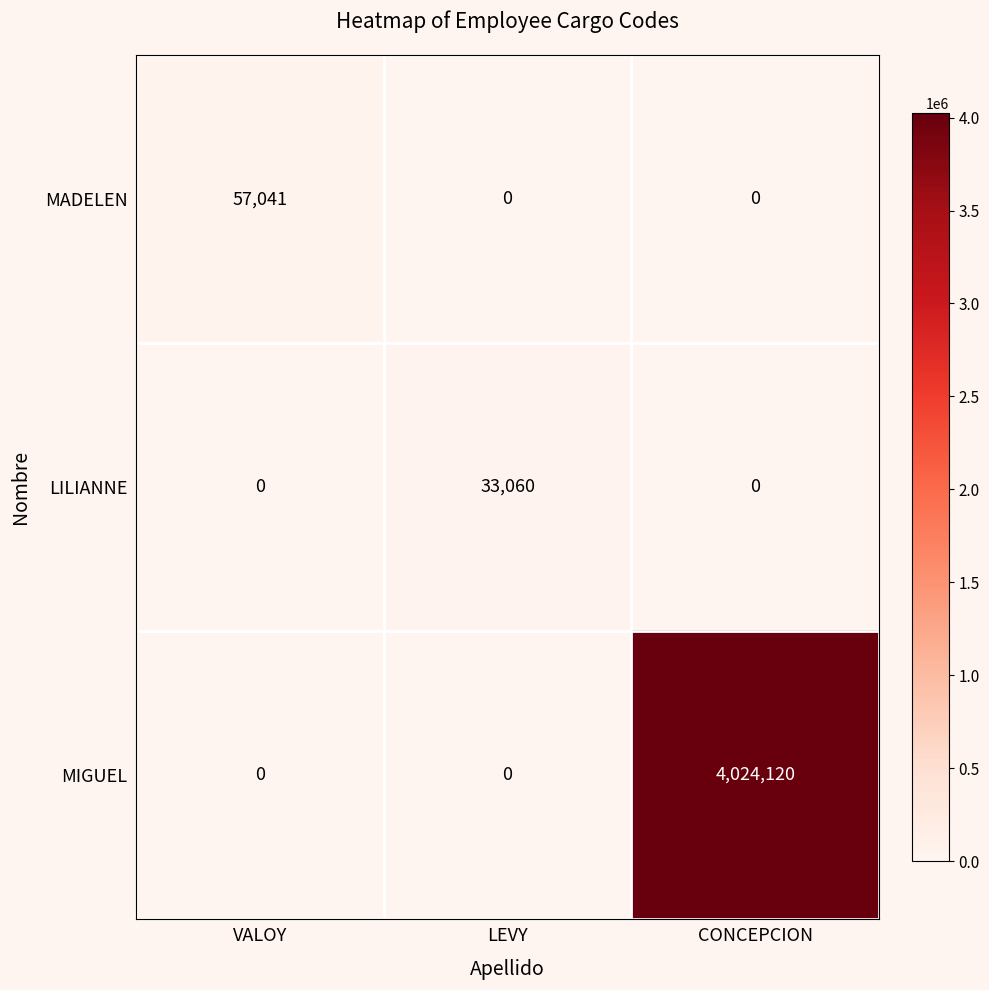

Rank the series by their maximum value, from highest to lowest.

MIGUEL, MADELEN, LILIANNE